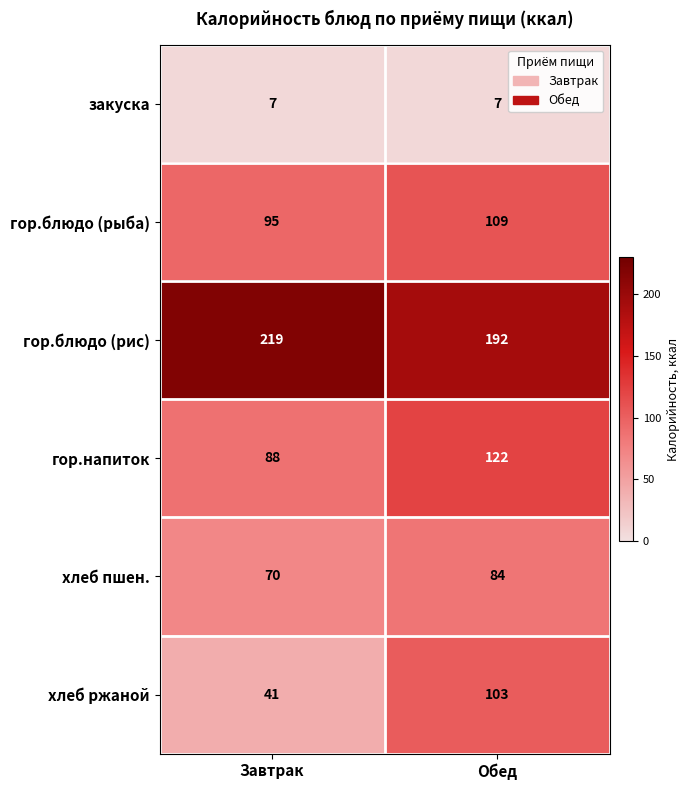

At Обед, list the series in order from smallest to largest.

закуска, хлеб пшен., хлеб ржаной, гор.блюдо (рыба), гор.напиток, гор.блюдо (рис)